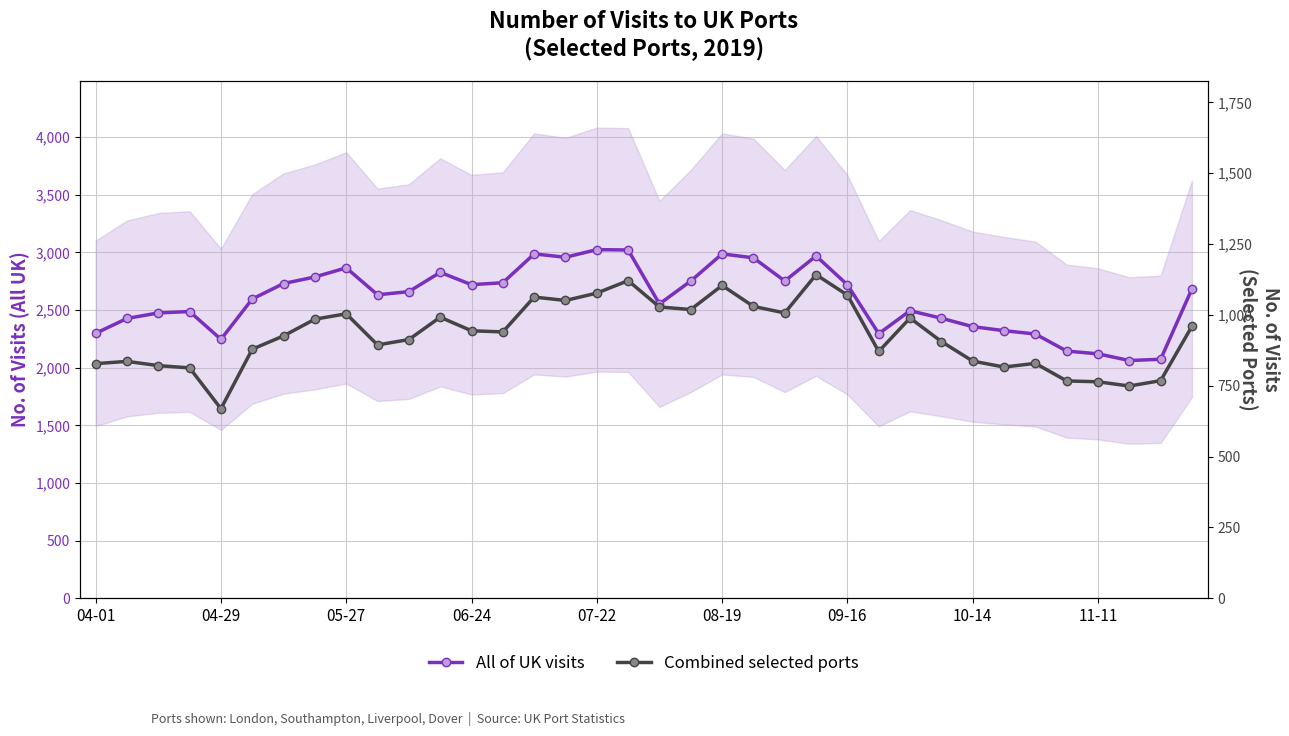

At which category is the sum across all series the highest?

17